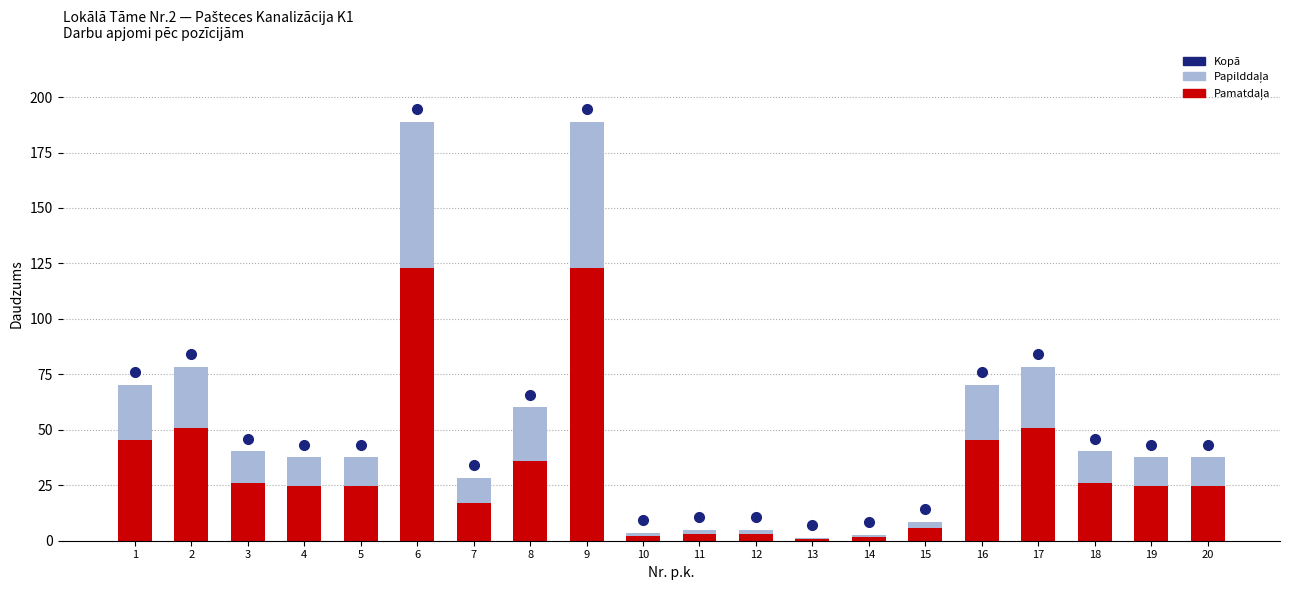

What is the total value across all series at 15?

8.6